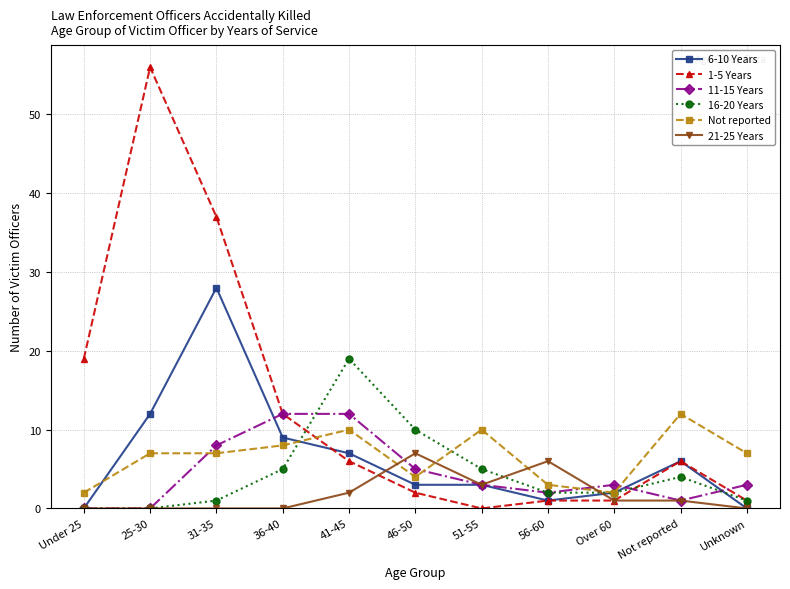

Reading right to left, list all the values displayed in this chart.

6-10 Years: Unknown=0	Not reported=6	Over 60=2	56-60=1	51-55=3	46-50=3	41-45=7	36-40=9	31-35=28	25-30=12	Under 25=0
1-5 Years: Unknown=1	Not reported=6	Over 60=1	56-60=1	51-55=0	46-50=2	41-45=6	36-40=12	31-35=37	25-30=56	Under 25=19
11-15 Years: Unknown=3	Not reported=1	Over 60=3	56-60=2	51-55=3	46-50=5	41-45=12	36-40=12	31-35=8	25-30=0	Under 25=0
16-20 Years: Unknown=1	Not reported=4	Over 60=2	56-60=2	51-55=5	46-50=10	41-45=19	36-40=5	31-35=1	25-30=0	Under 25=0
Not reported: Unknown=7	Not reported=12	Over 60=2	56-60=3	51-55=10	46-50=4	41-45=10	36-40=8	31-35=7	25-30=7	Under 25=2
21-25 Years: Unknown=0	Not reported=1	Over 60=1	56-60=6	51-55=3	46-50=7	41-45=2	36-40=0	31-35=0	25-30=0	Under 25=0